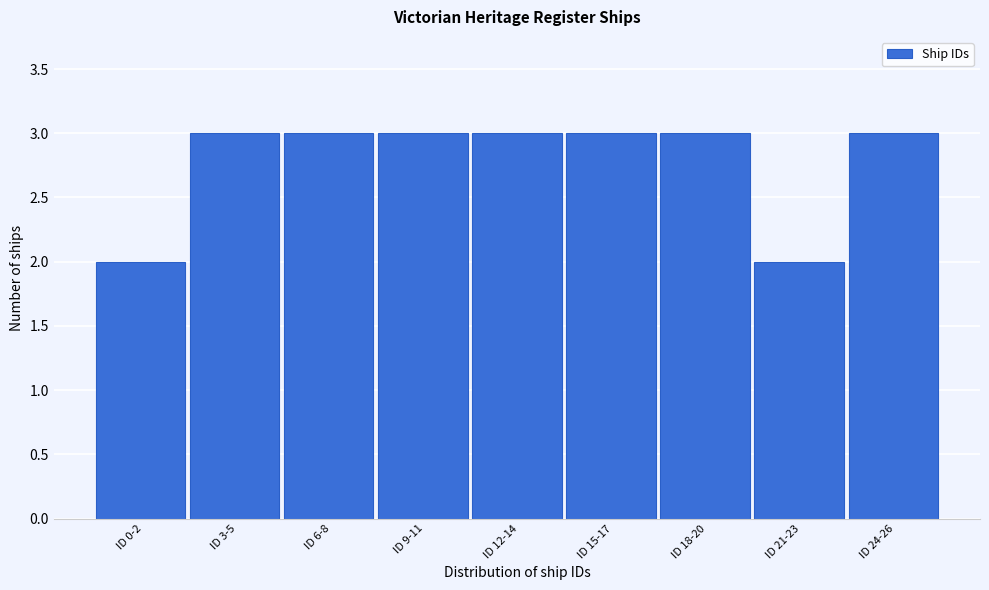

Reading left to right, list all the values displayed in this chart.

ID 0-2=2	ID 3-5=3	ID 6-8=3	ID 9-11=3	ID 12-14=3	ID 15-17=3	ID 18-20=3	ID 21-23=2	ID 24-26=3